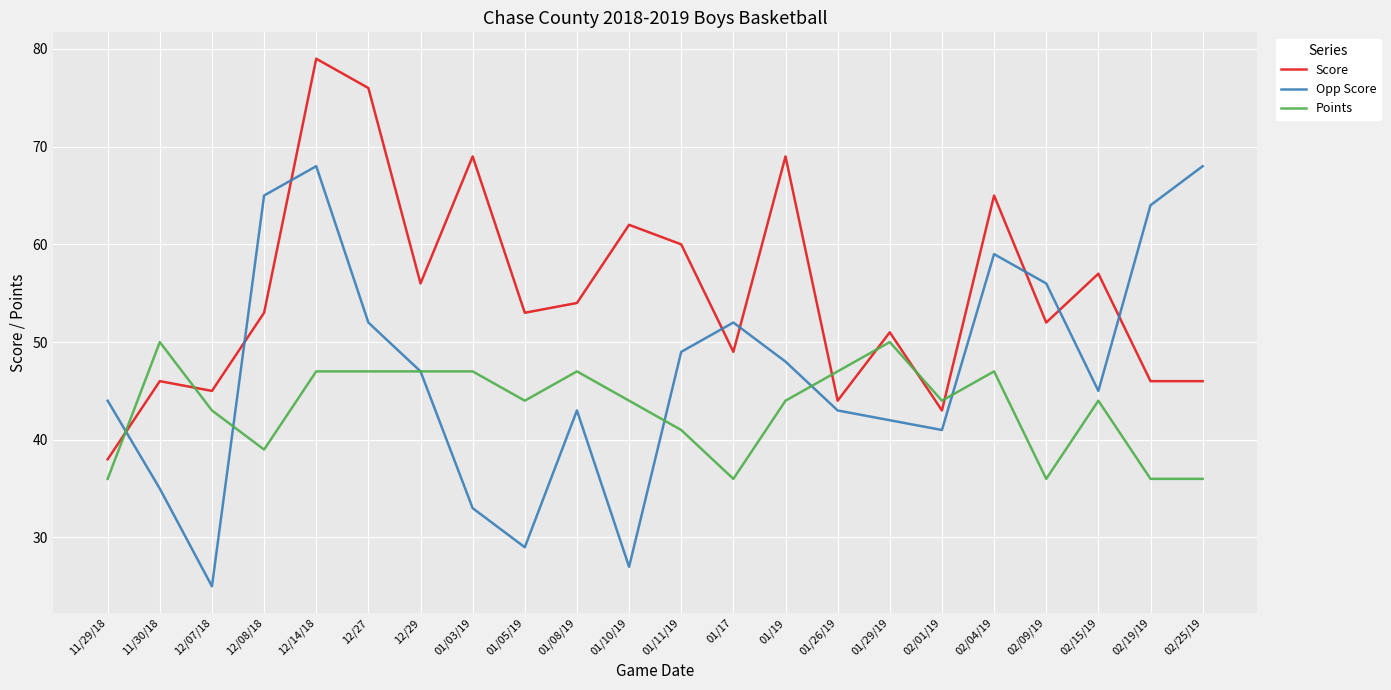

Is the value of Points at 11/30/18 greater than the value of Score at 11/29/18?

Yes